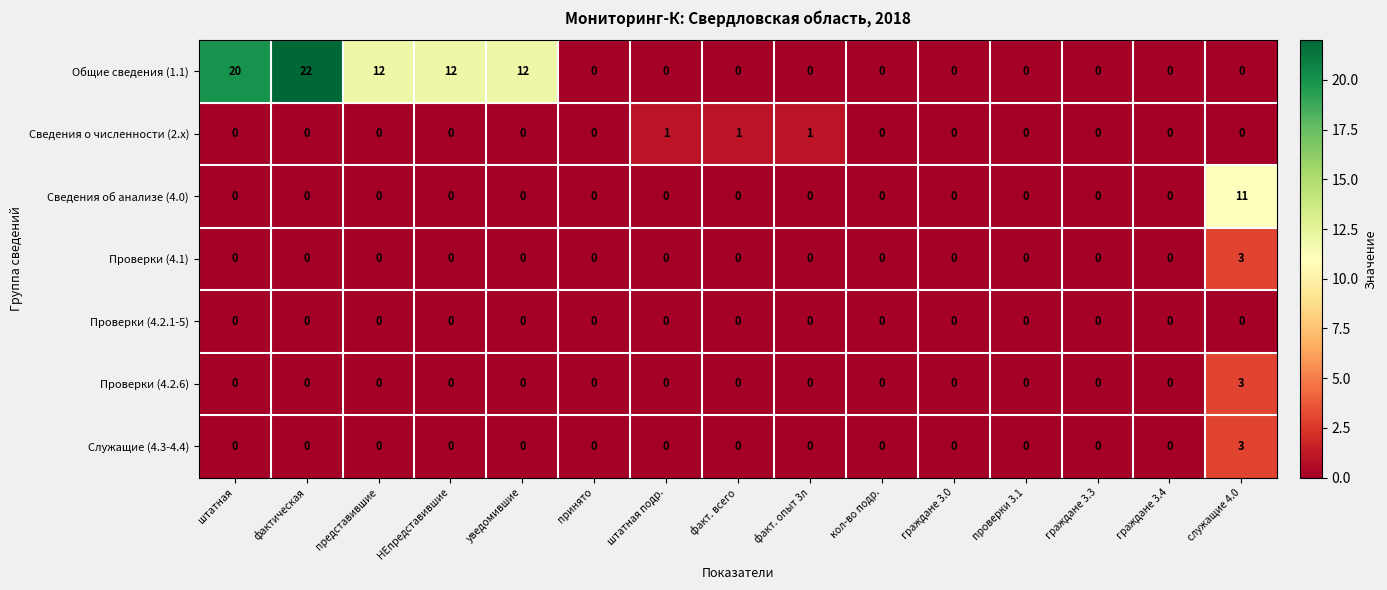

What is the spread (max minus min) of values at уведомившие?

12